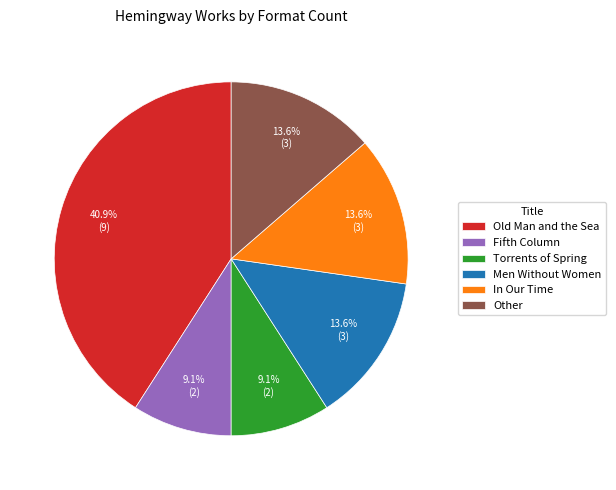

How many slices are in this pie chart?

6